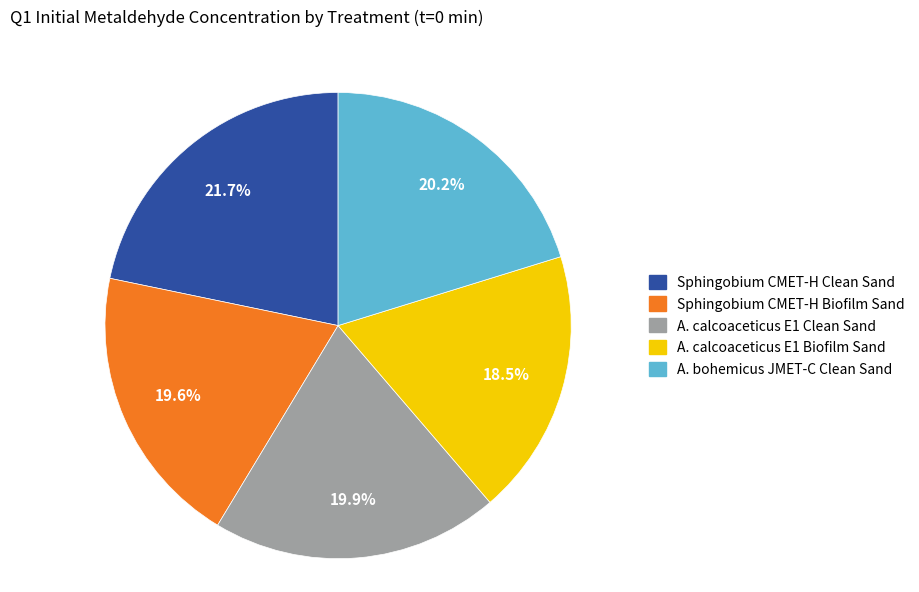

Which has a higher value, A. calcoaceticus E1 Biofilm Sand or Sphingobium CMET-H Biofilm Sand?

Sphingobium CMET-H Biofilm Sand